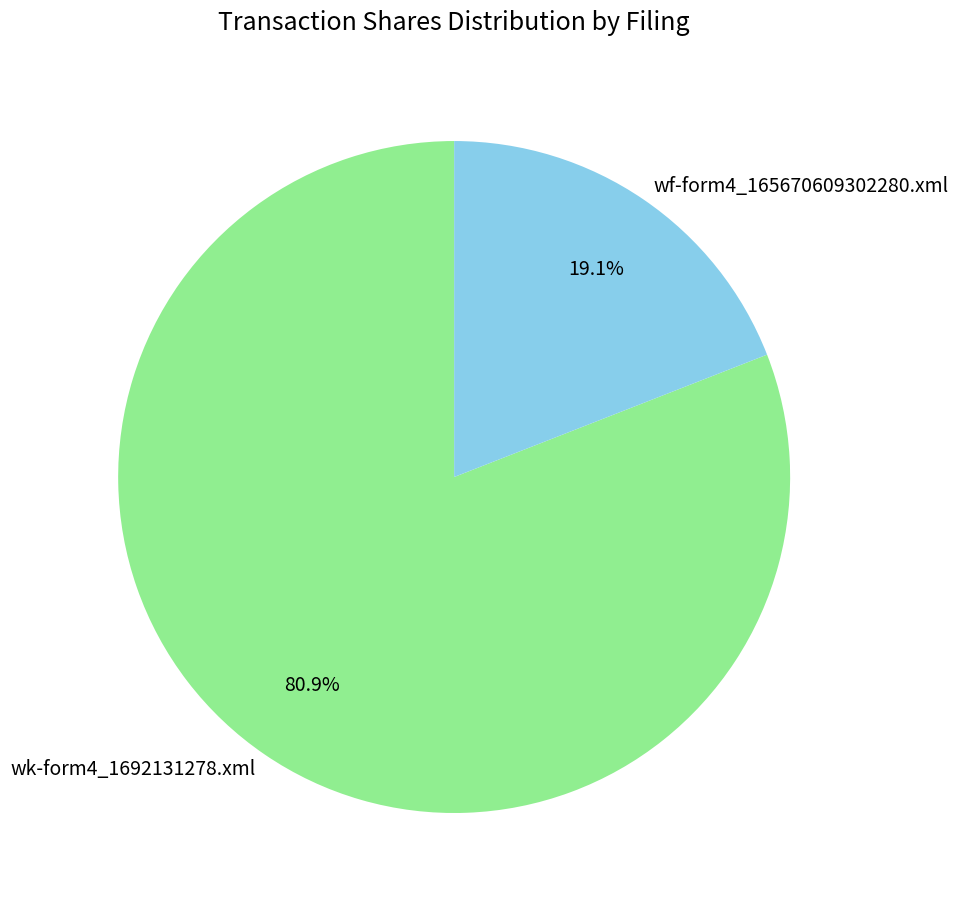

Is there a majority slice in this chart?

Yes